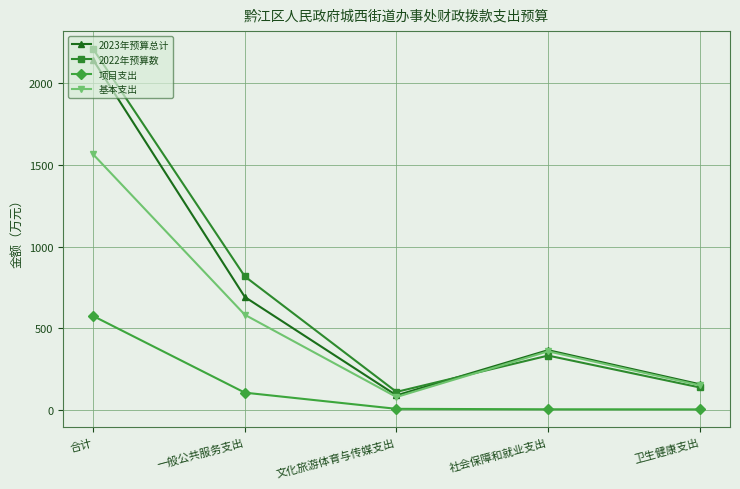

What is the average value of the 2022年预算数 series?

721.9